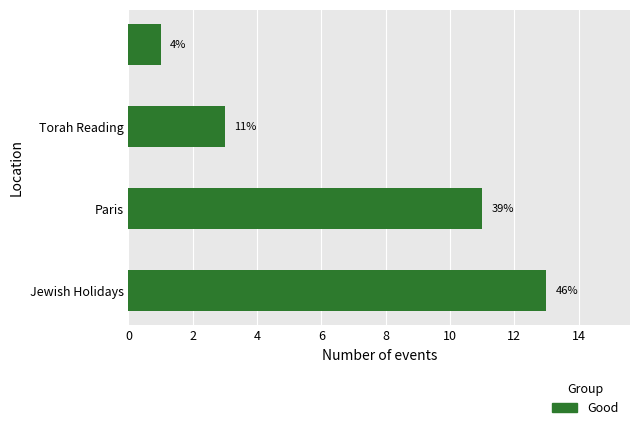

Are the bars horizontal?

Yes